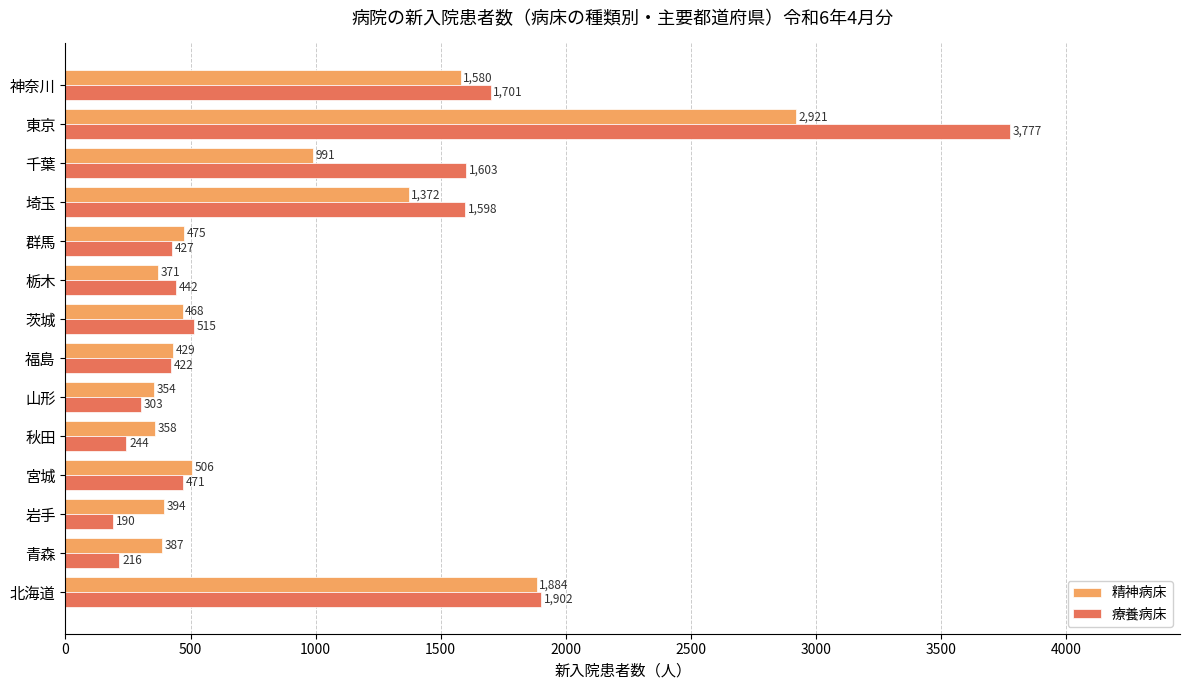

Where is 療養病床 nearest to the value 1983?

北海道